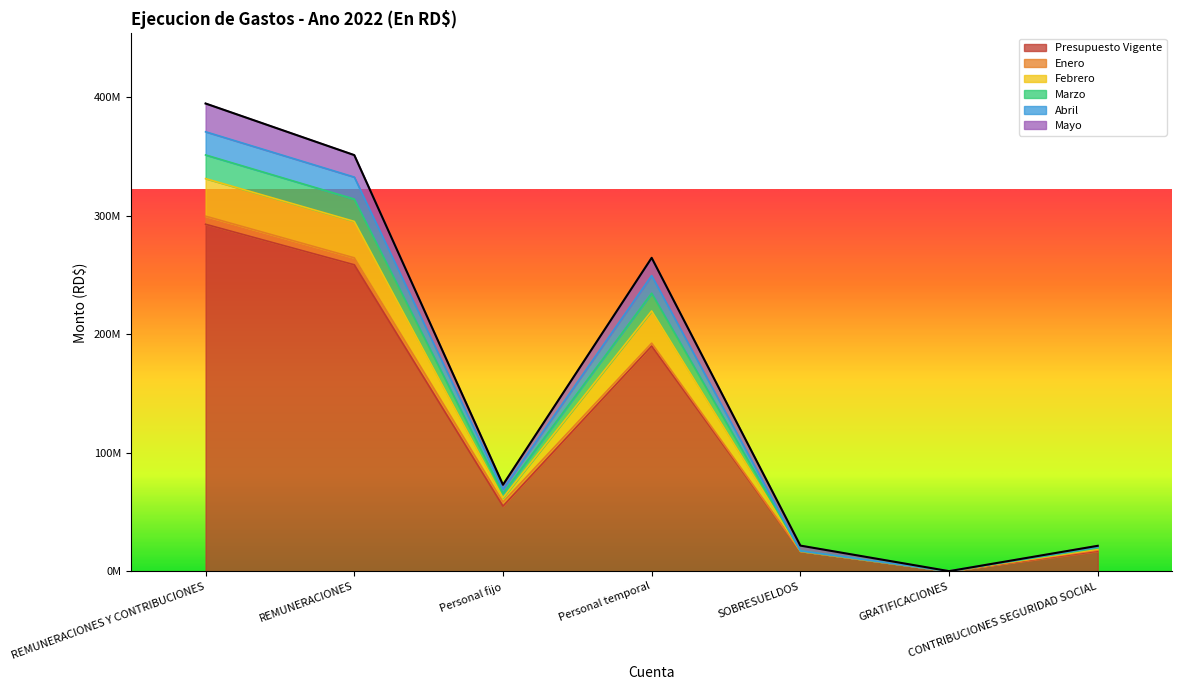

At which label does Febrero first exceed 69434033?

REMUNERACIONES Y CONTRIBUCIONES